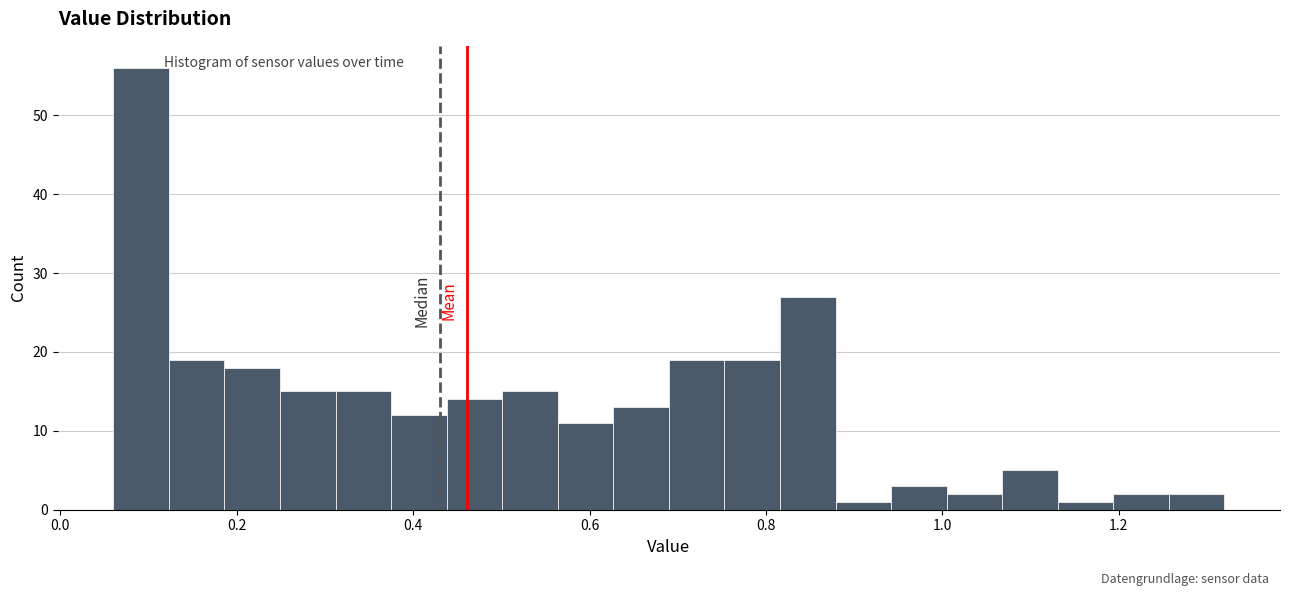

Around what value on the x-axis is the tallest bar? Give the approximate position of its centre, as read against the axis.

0.10